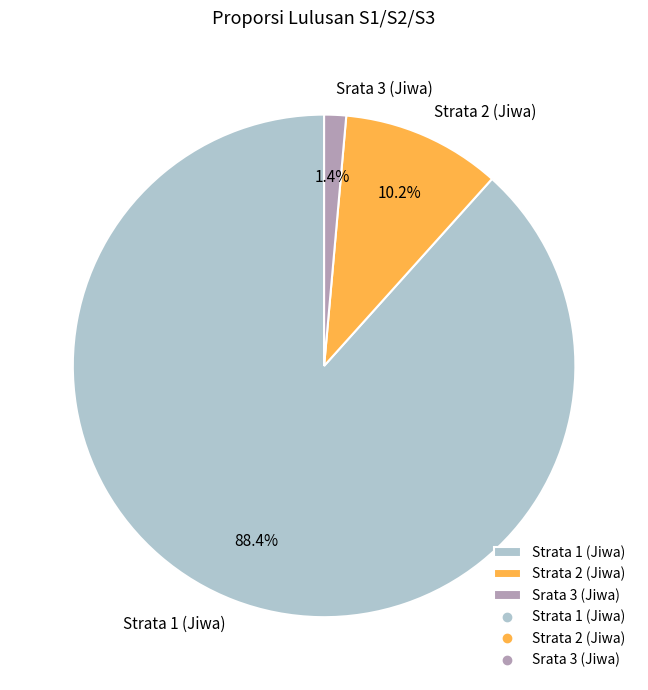

The Strata 2 (Jiwa) slice represents 10% of the pie. True or false?

True